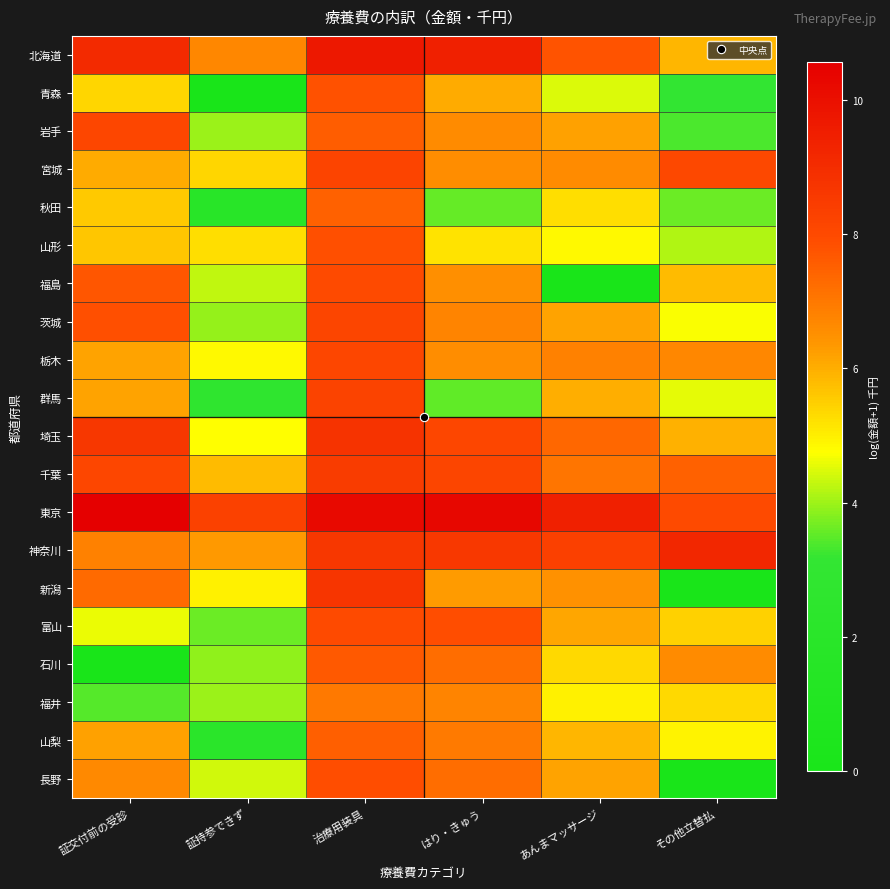

At how many categories does at least one series exceed 9?

5